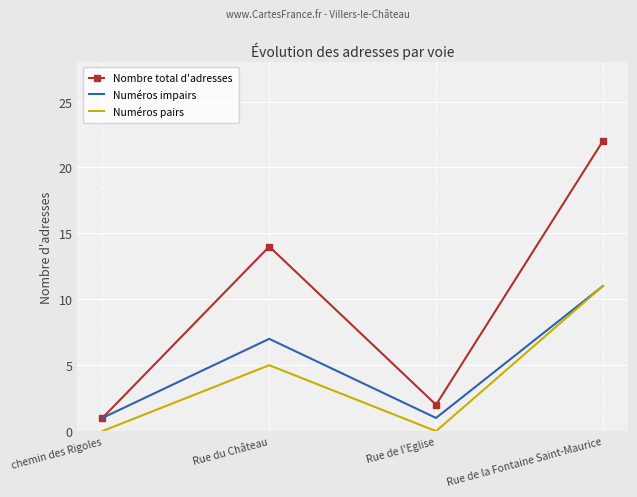

True or false: Numéros pairs has more than 1 interior local peaks.

False